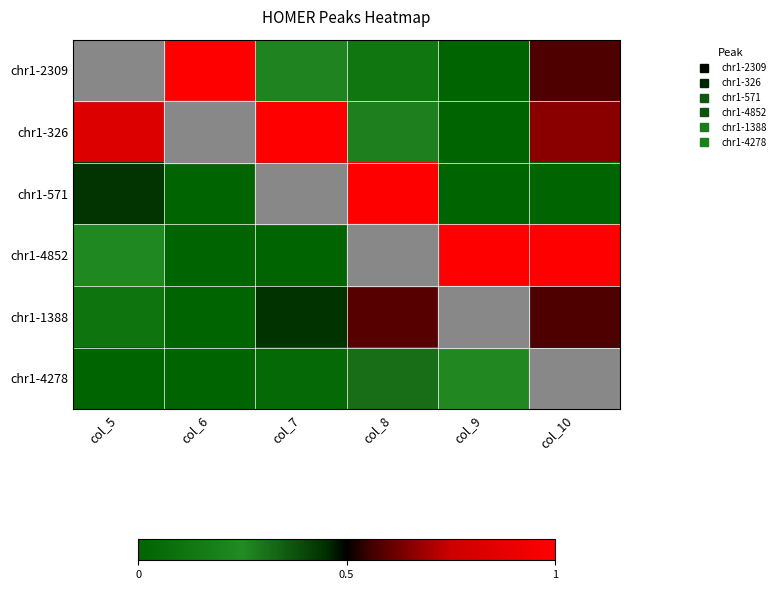

How many data points does each series have?

6